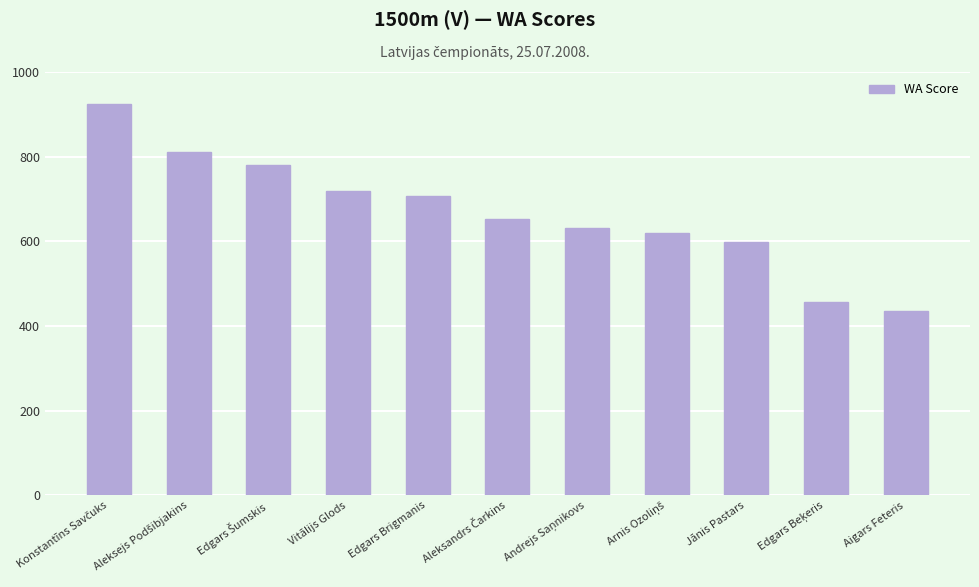

What is the value of the 4th bar from the left?

720